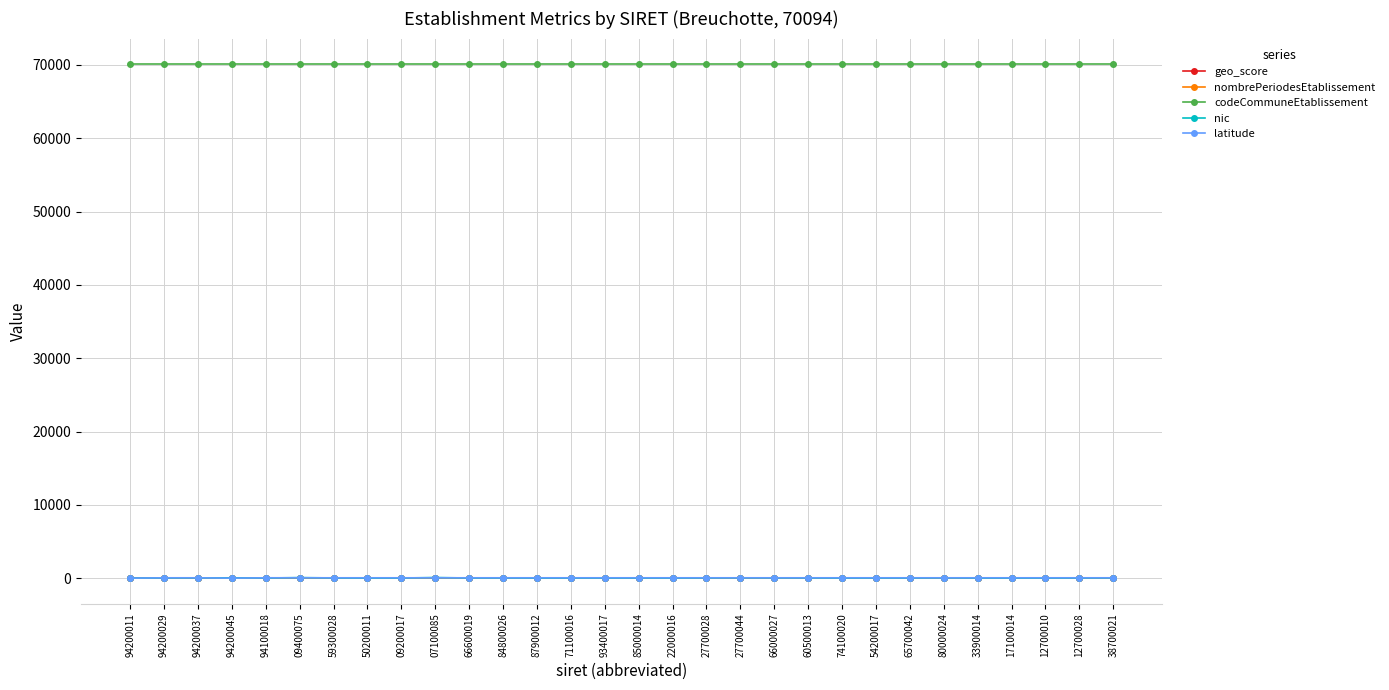

What is the maximum value shown in the chart?

70094.0